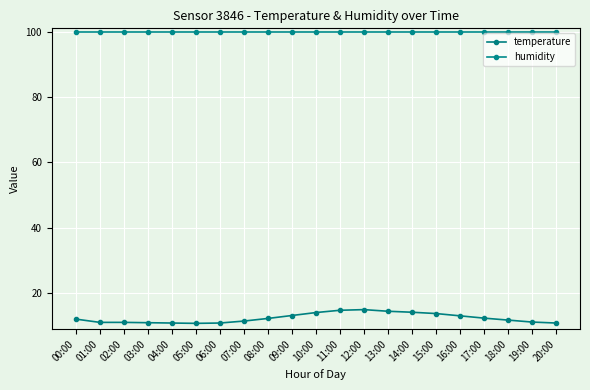

What is the minimum value shown in the chart?

10.8